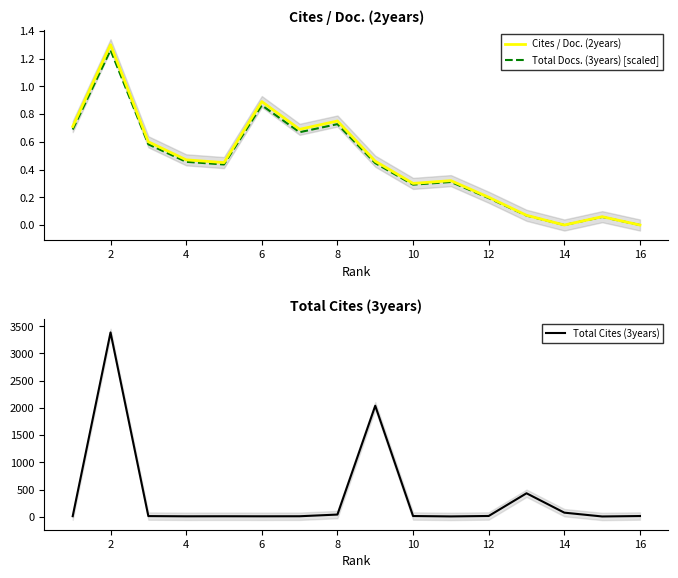

True or false: Total Docs. (3years) [scaled] has a value of -0.4 at 14.

False